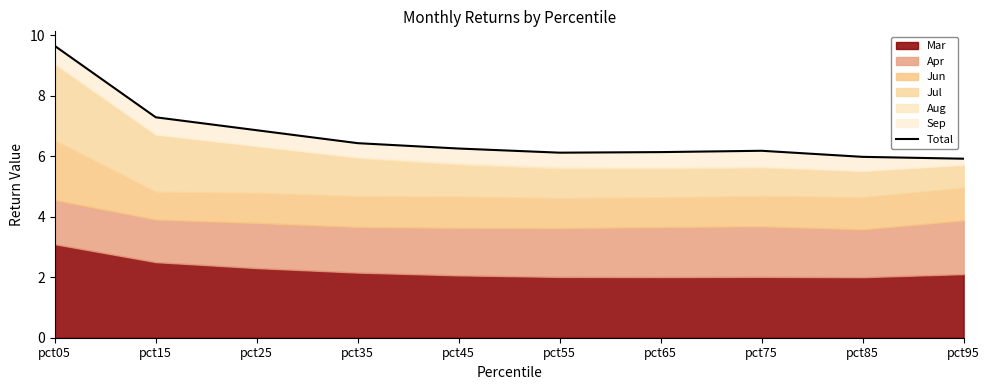

What is the average value?

6.7